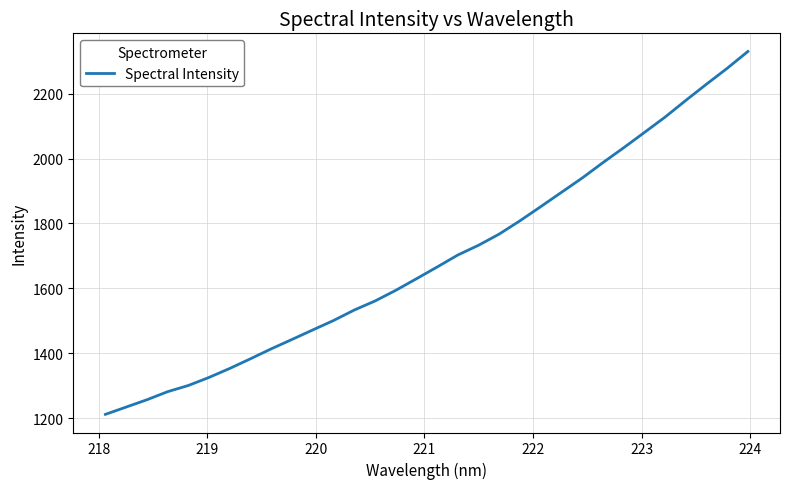

What is the difference between the maximum and minimum values?

1117.3